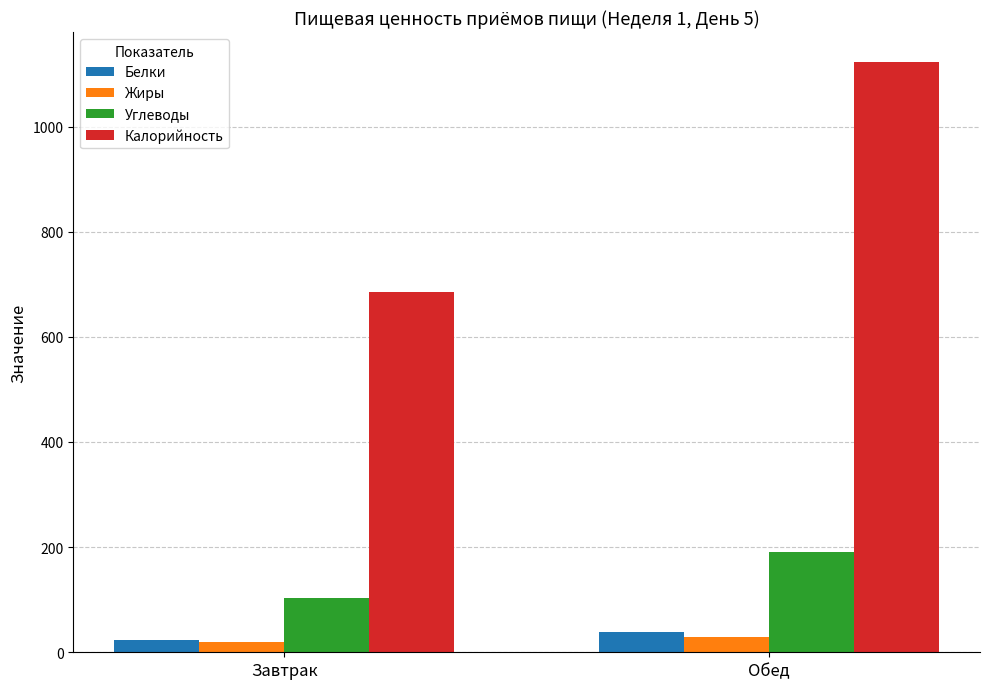

What is the label of the 1st bar from the right?

Обед